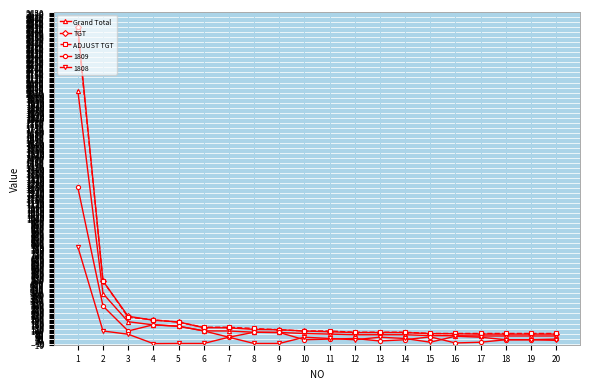

What is the sum of all TGT values?

4993.9